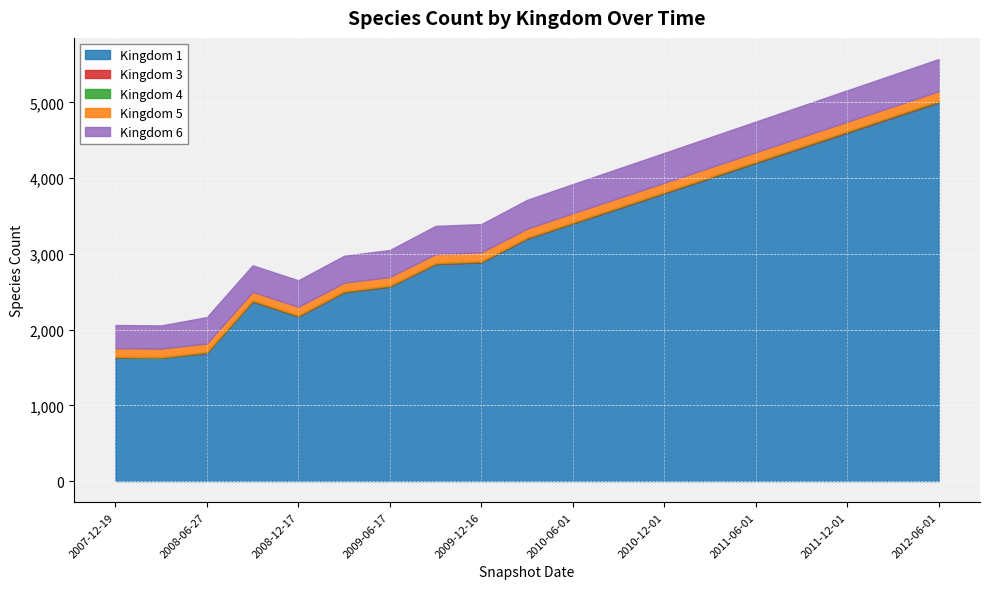

Count the number of categories in the chart.

19